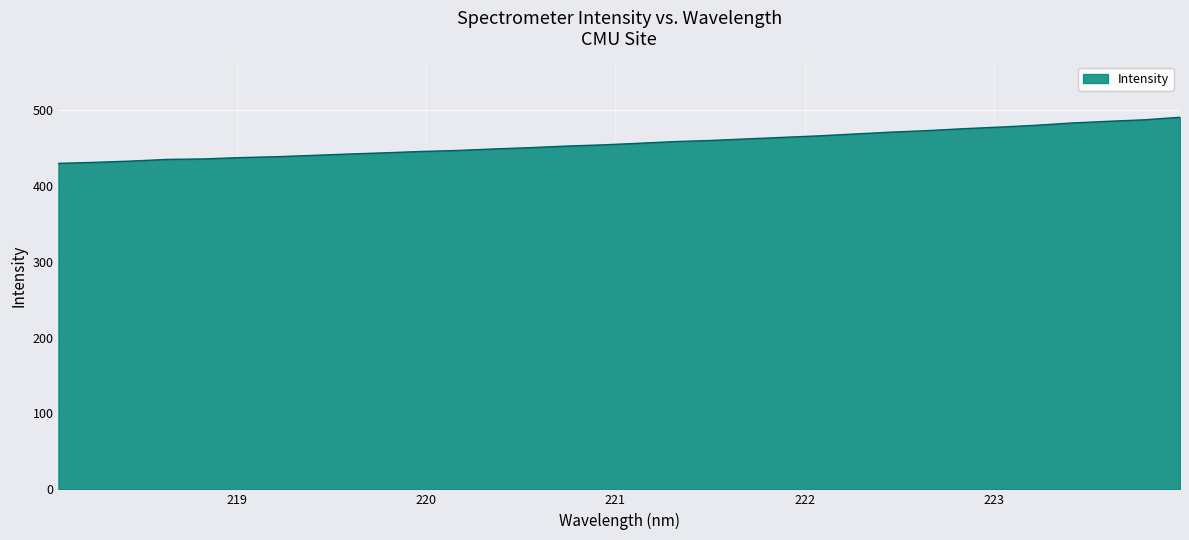

What is the difference between the maximum and minimum values?

60.7